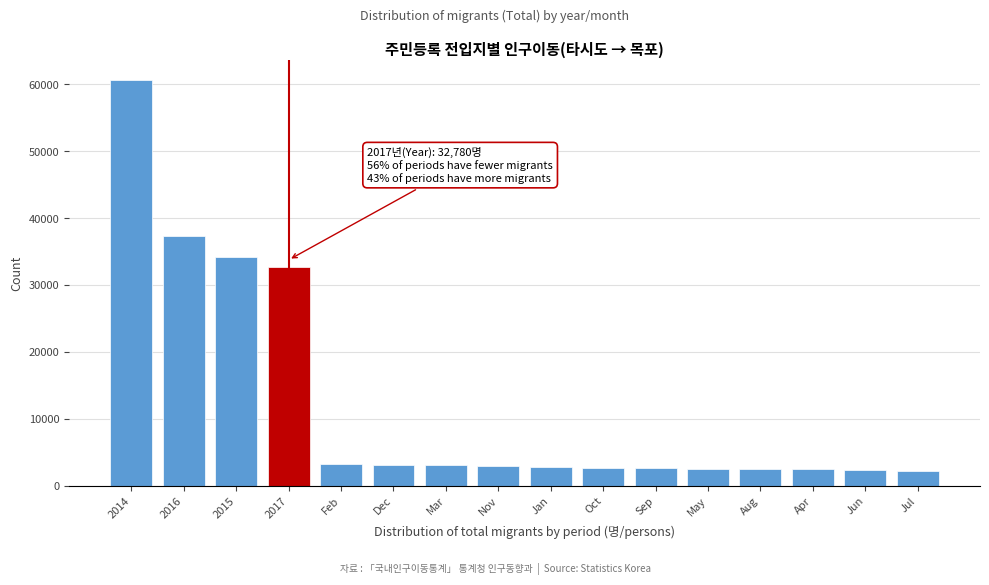

The value at Jan is 2764. True or false?

True